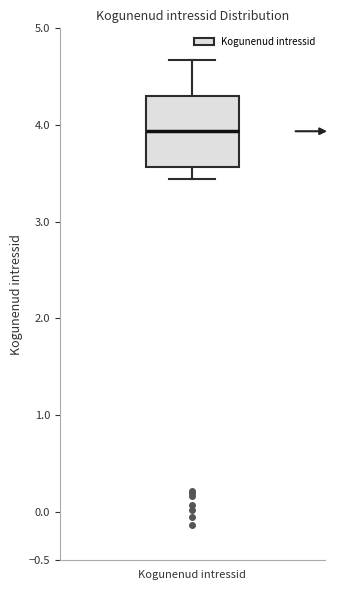

Transcribe this box plot: give where the median line is, the range the box spans, and where the two whiskers end, as read against the y-axis. The values are not printed on the chart, so give them approximately, as read against the axis.

median 3.95, box 3.55 to 4.30, whiskers 3.45 to 4.65